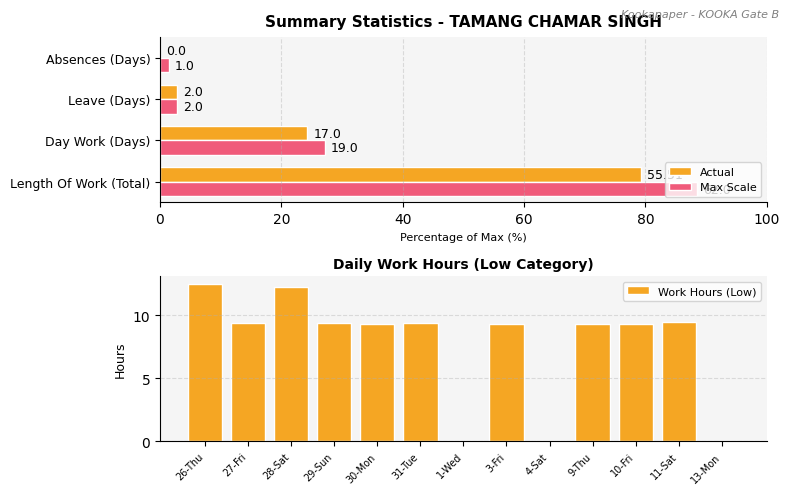

What is the maximum value shown in the chart?

12.5